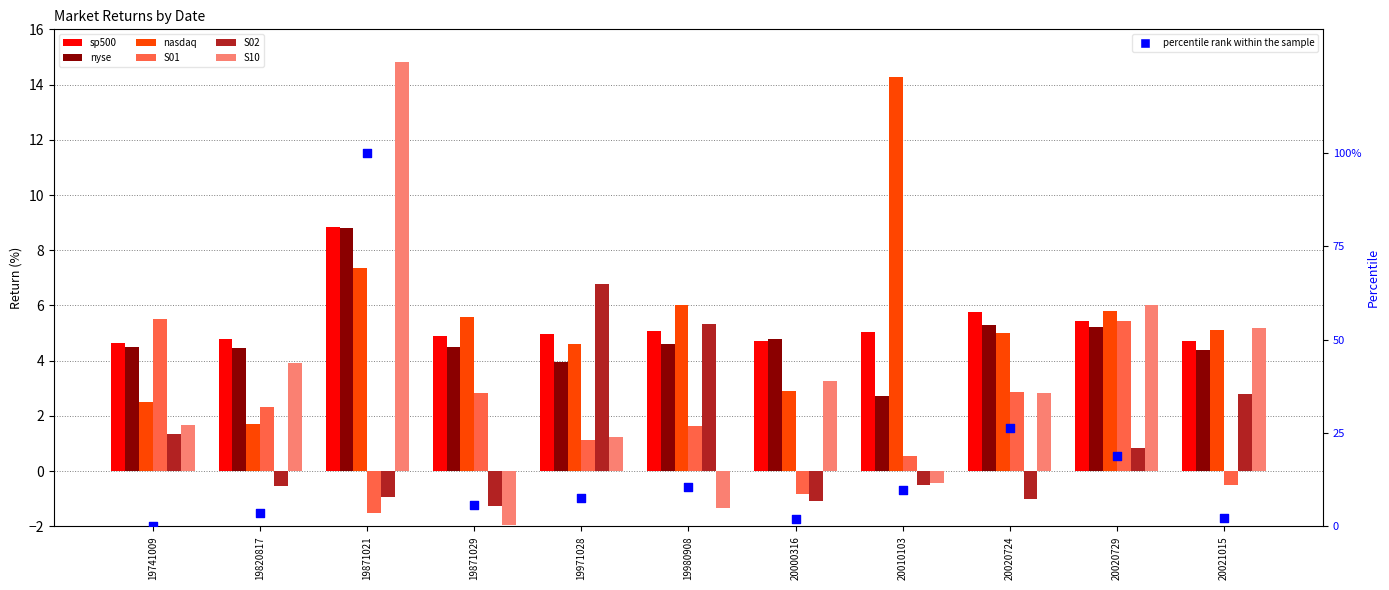

Which series has the largest Y range (max minus min)?

S10